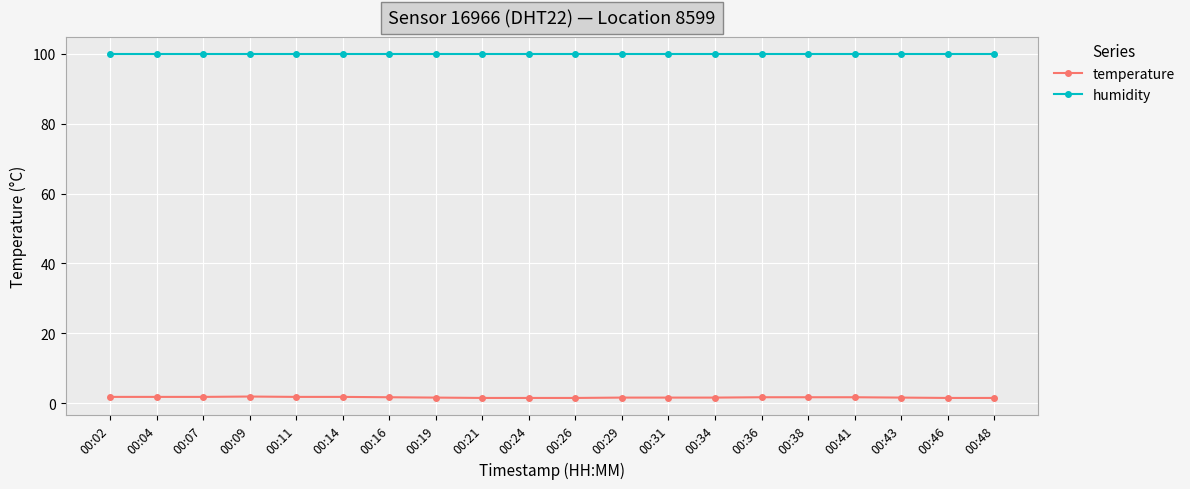

The humidity series shows 31.5 at 00:14. True or false?

False